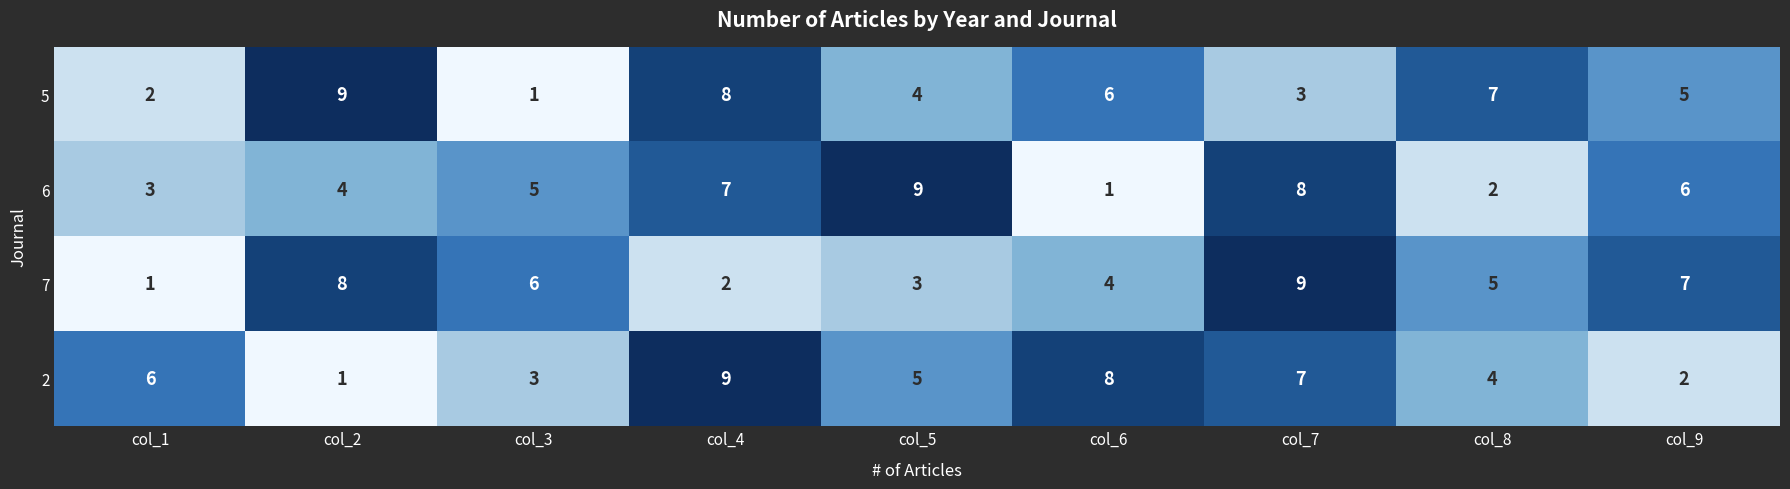

List the labels in order of 5 value, smallest first.

col_3, col_1, col_7, col_5, col_9, col_6, col_8, col_4, col_2